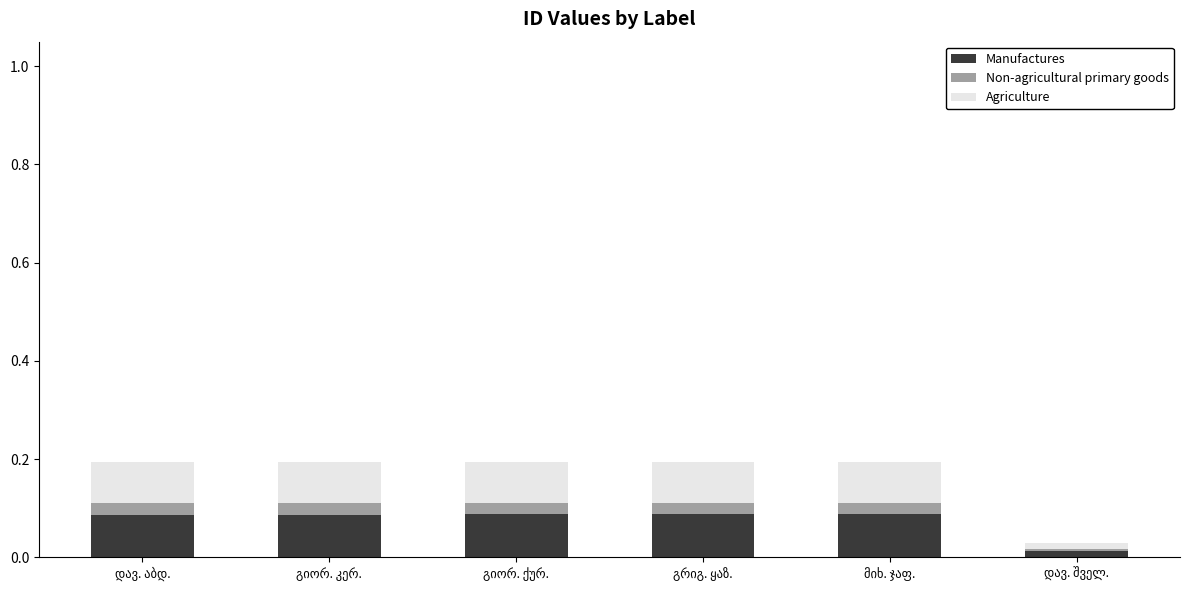

How many distinct data groups are displayed?

3